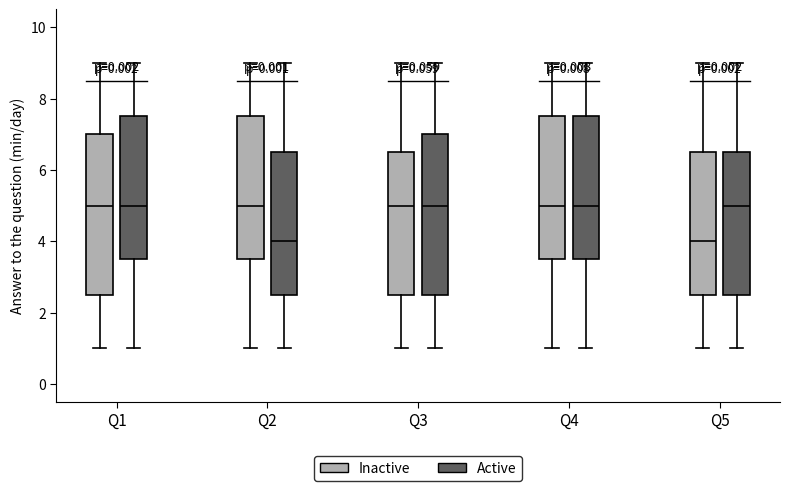

Where does the lower whisker of the box for Q1 (Active) end on the y-axis? The values are not printed on the chart, so give them approximately, as read against the axis.

1.0